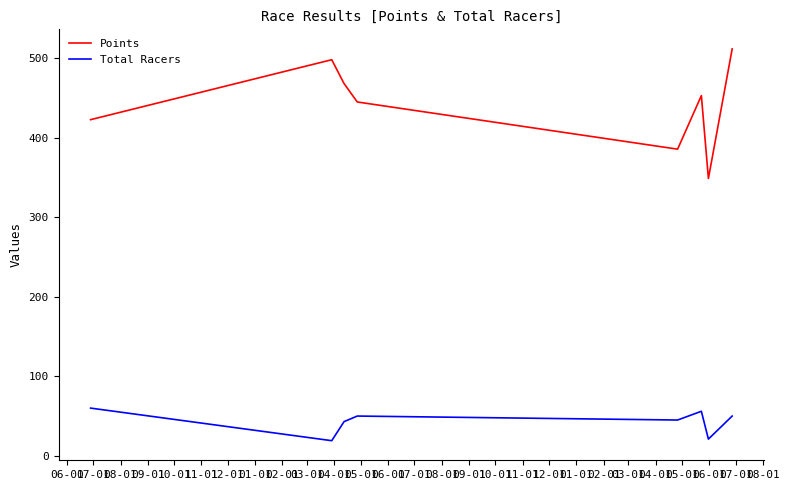

Rank the series by their average value, from highest to lowest.

Points, Total Racers